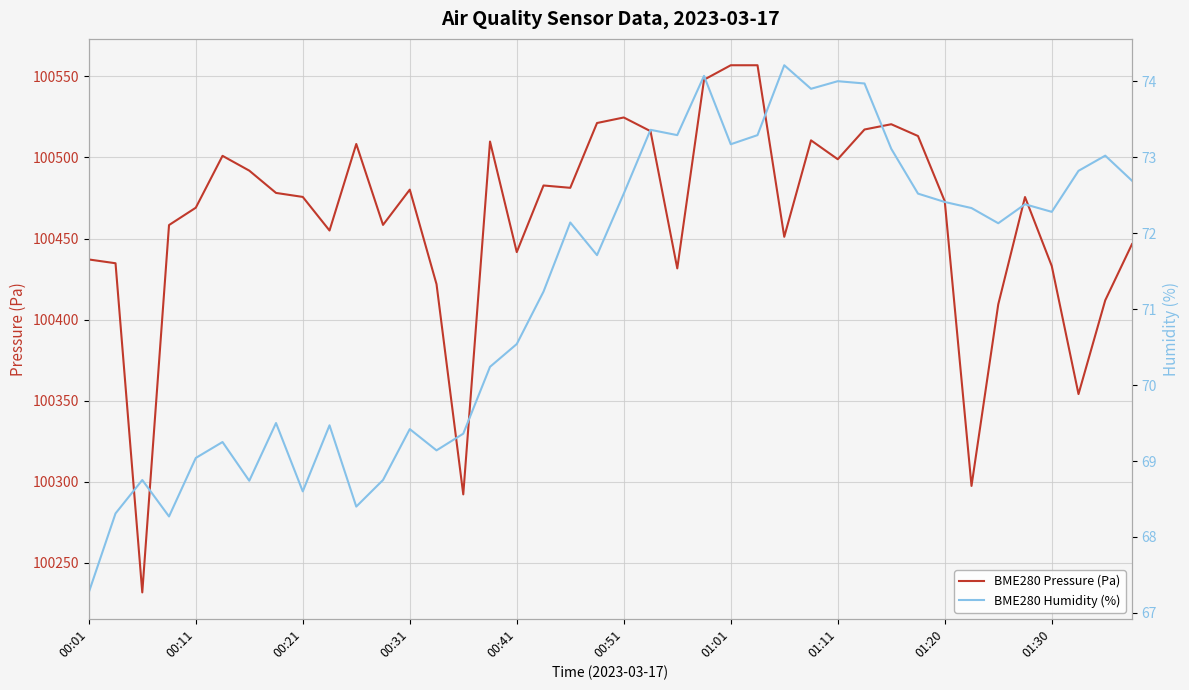

True or false: BME280 Pressure (Pa) and BME280 Humidity (%) intersect in this chart.

False